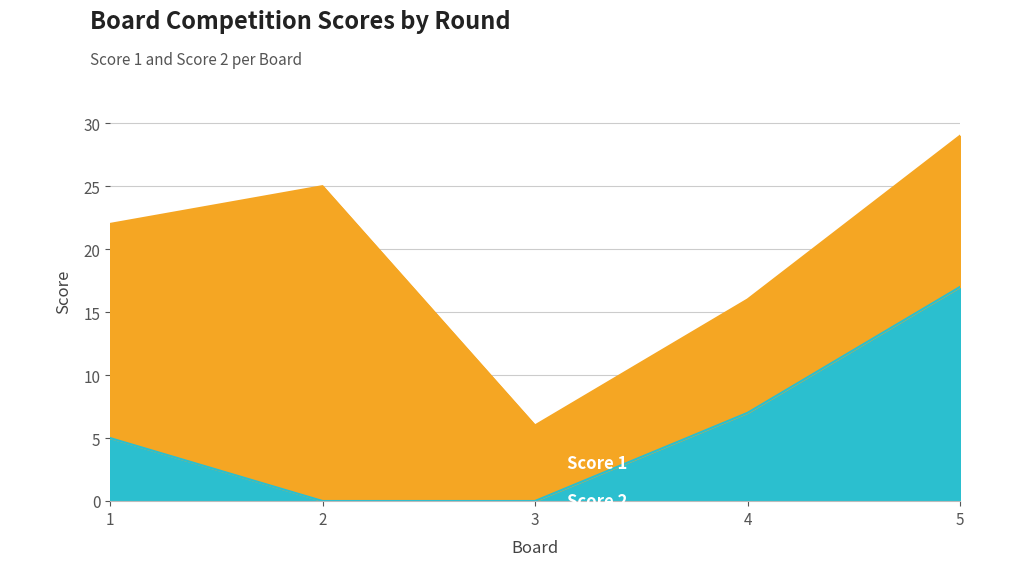

Which category has the lowest value across all series?

2